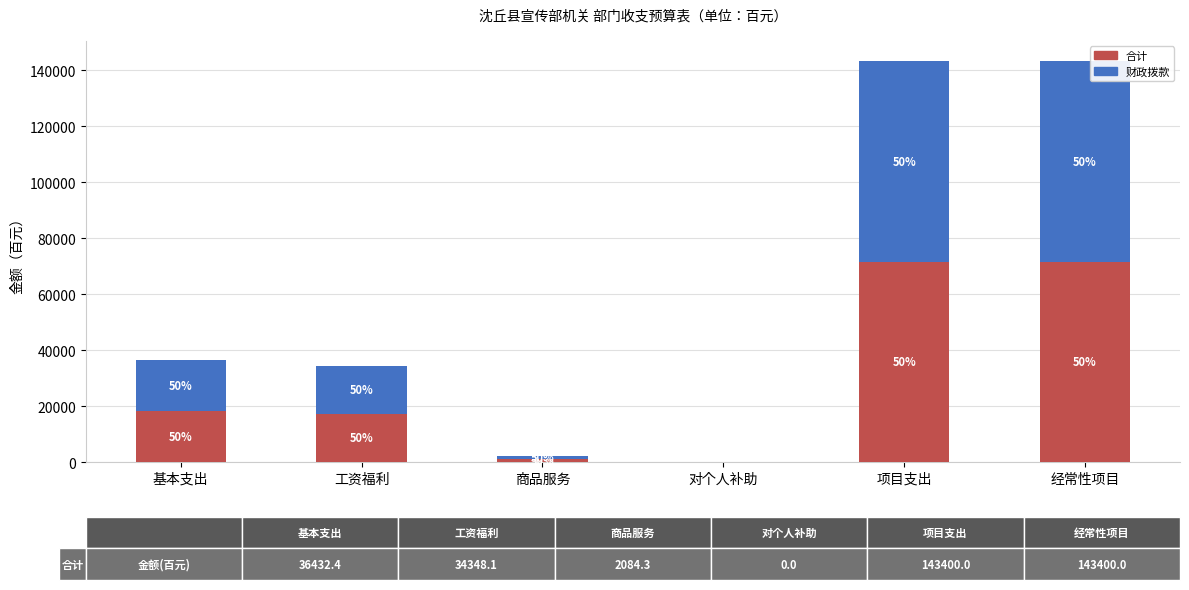

What is the approximate value of 财政拨款 at 经常性项目?

71700.0